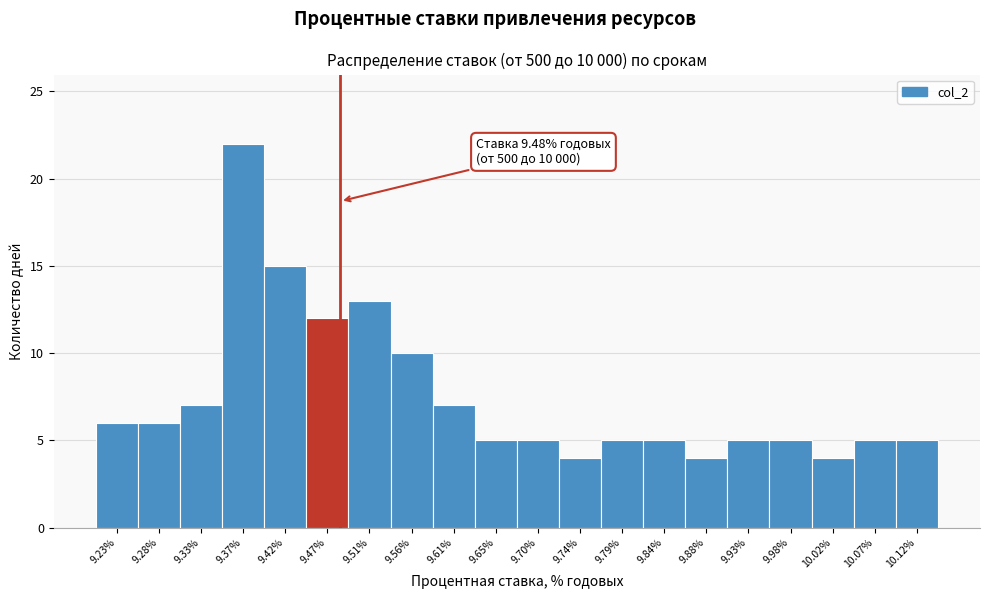

Over which range of the x-axis is the bar tallest?

9.350 to 9.395